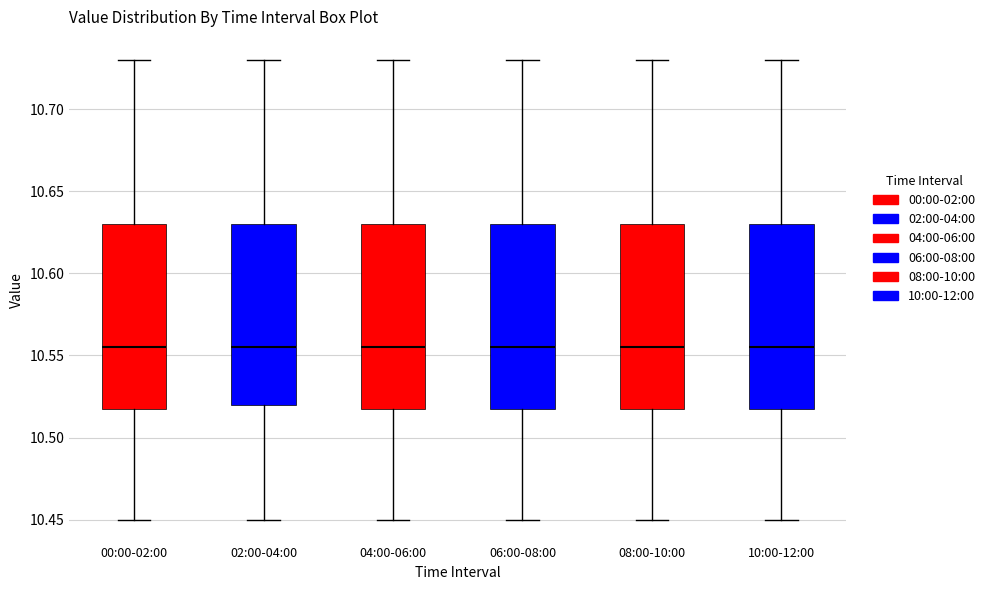

Reading left to right, read every box against the y-axis: the position of its median line, the range the box covers, and the ends of its whiskers. The values are not printed on the chart, so give them approximately, as read against the axis.

00:00-02:00: median 10.555, box 10.520 to 10.630, whiskers 10.450 to 10.730
02:00-04:00: median 10.555, box 10.520 to 10.630, whiskers 10.450 to 10.730
04:00-06:00: median 10.555, box 10.520 to 10.630, whiskers 10.450 to 10.730
06:00-08:00: median 10.555, box 10.520 to 10.630, whiskers 10.450 to 10.730
08:00-10:00: median 10.555, box 10.520 to 10.630, whiskers 10.450 to 10.730
10:00-12:00: median 10.555, box 10.520 to 10.630, whiskers 10.450 to 10.730